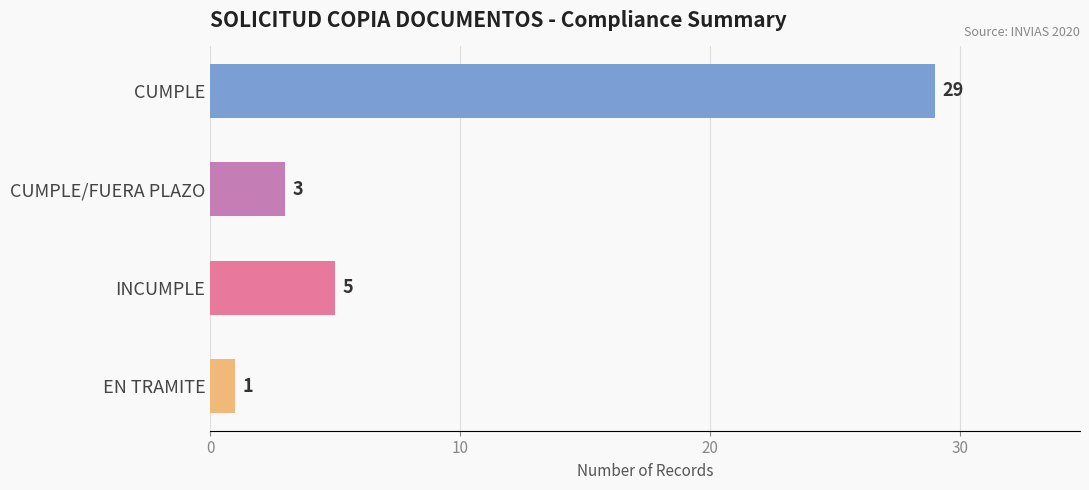

Rank the categories by value from lowest to highest.

EN TRAMITE, CUMPLE/FUERA PLAZO, INCUMPLE, CUMPLE